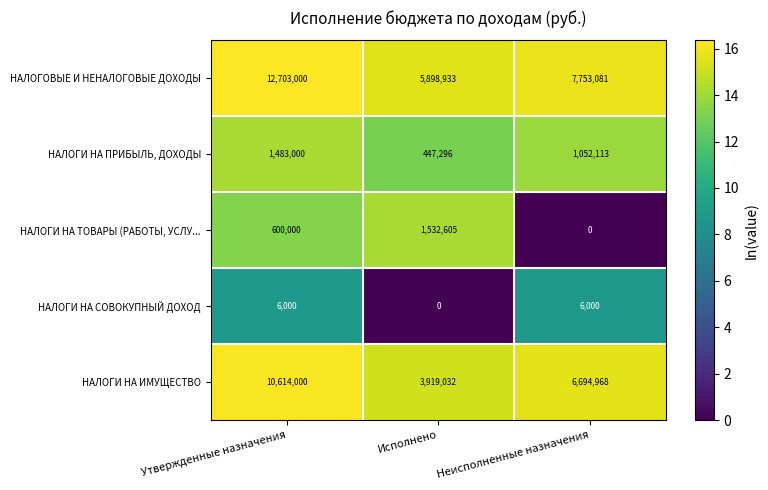

The value of НАЛОГИ НА ТОВАРЫ (РАБОТЫ, УСЛУ... at Неисполненные назначения is -660031. True or false?

False